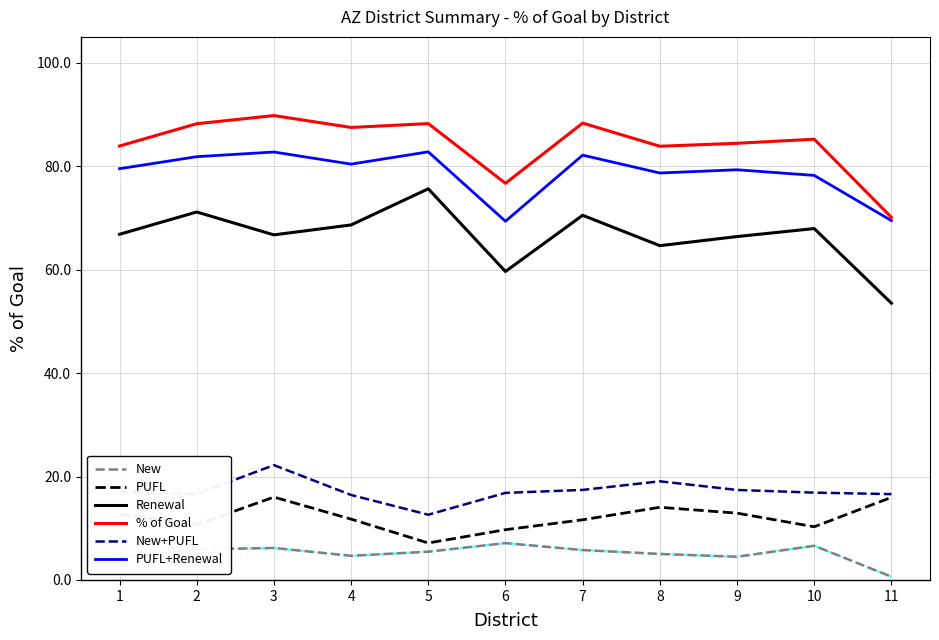

At which category does PUFL reach its first local valley?

2